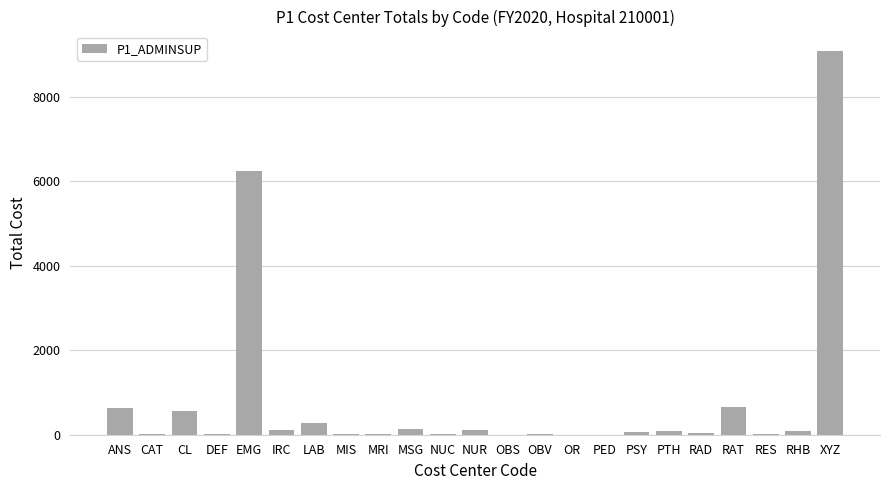

Approximately how many times larger is the value at XYZ compared to EMG?

1.5